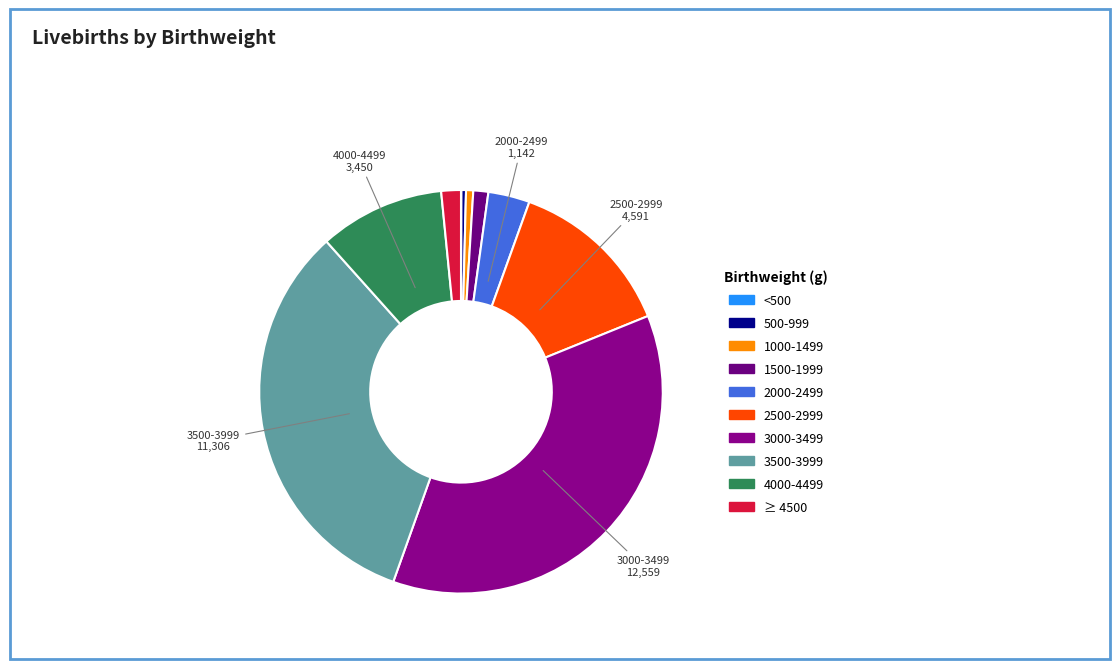

What portion of the pie excludes ≥ 4500?

98.4%